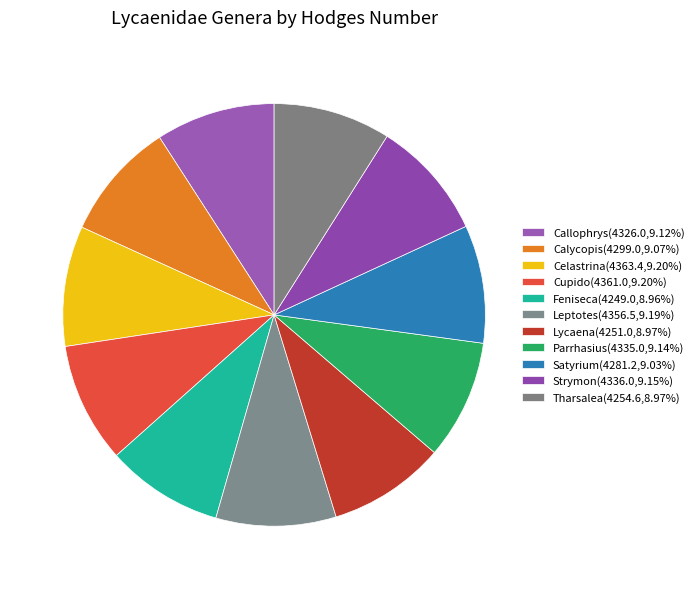

How many slices are in this pie chart?

11